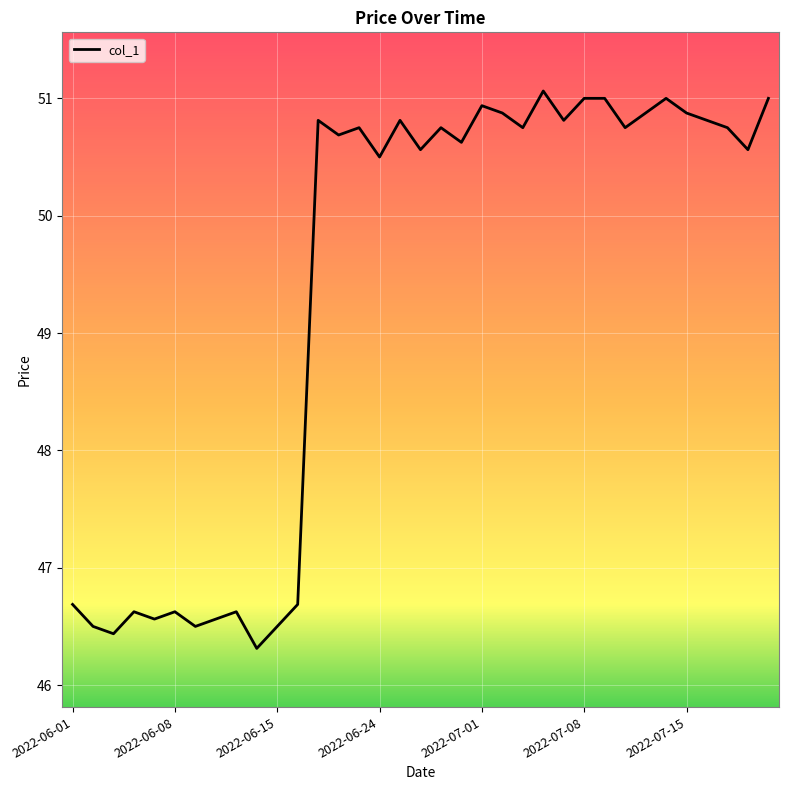

Count the number of data series in this chart.

1